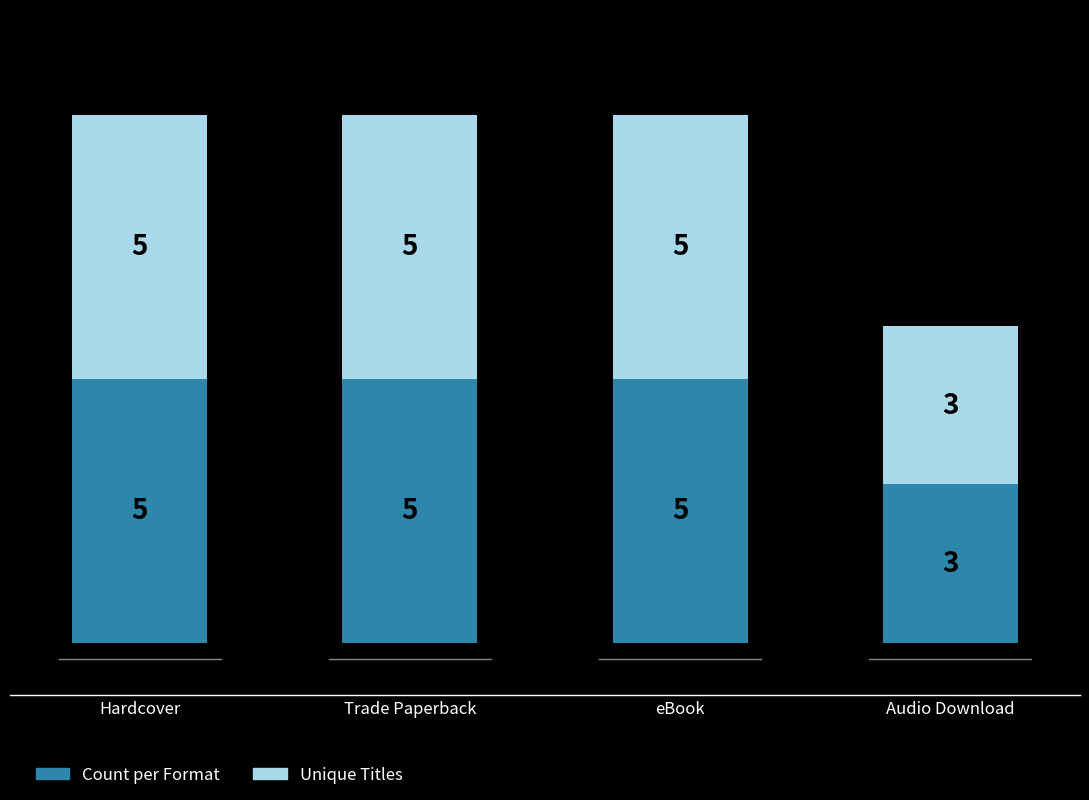

How many bars are there in total?

4